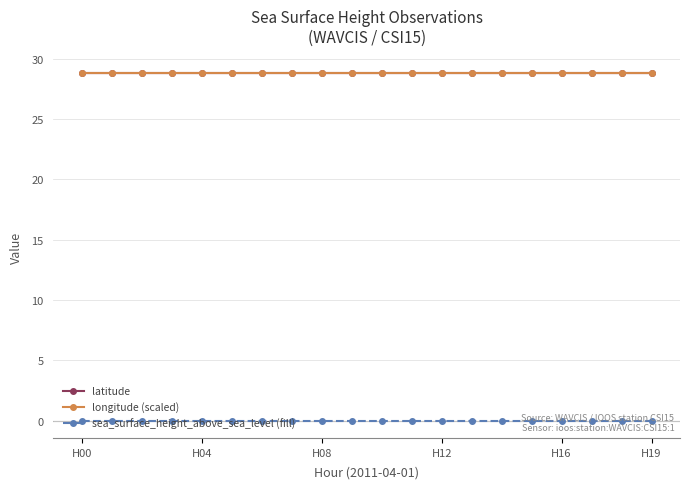

What is the highest value of the longitude (scaled) series?

28.8